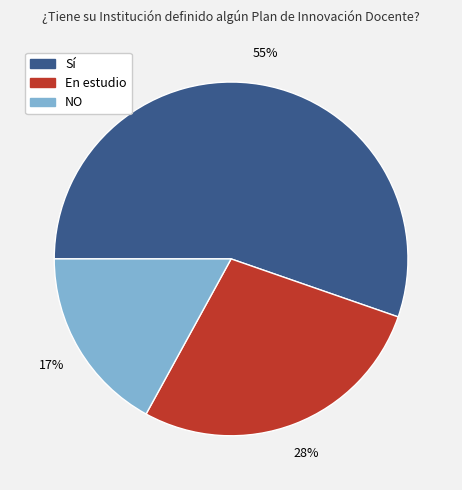

Approximately how many times larger is the value at Sí compared to En estudio?

2.0